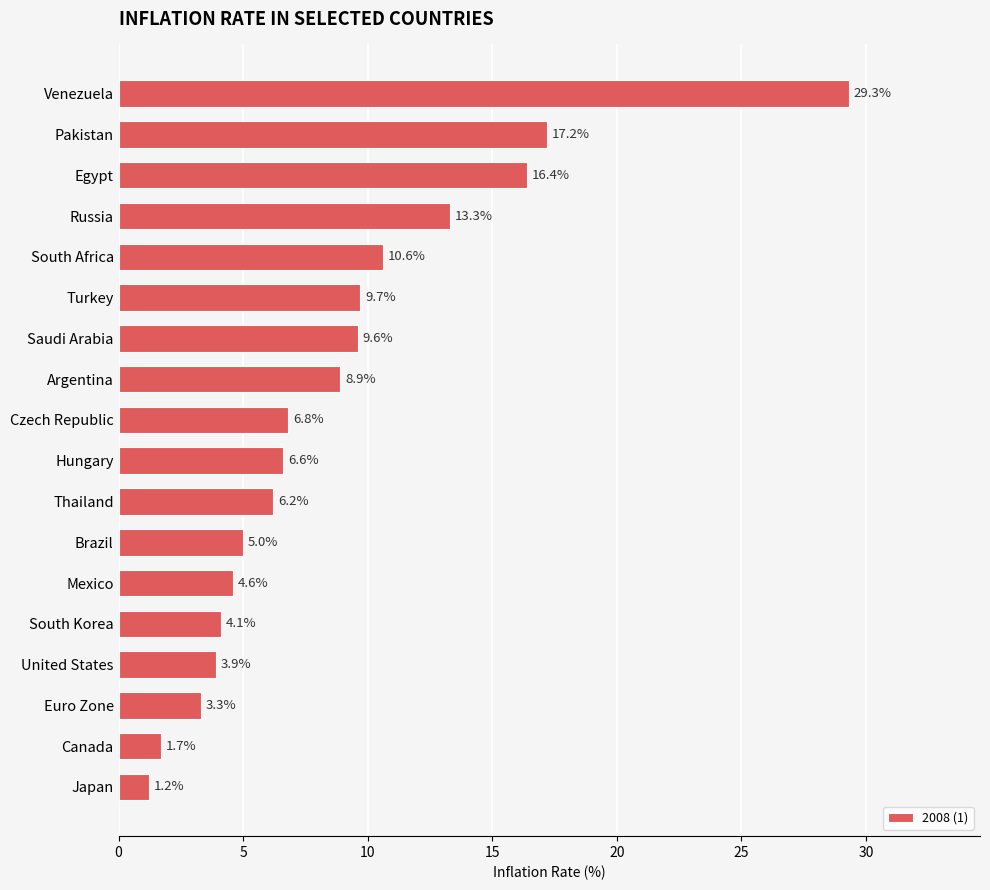

How many distinct data groups are displayed?

1